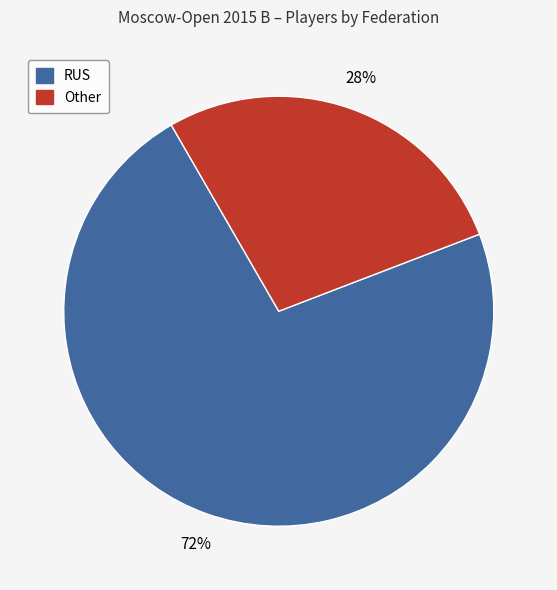

To the nearest percent, what portion does RUS represent?

73%